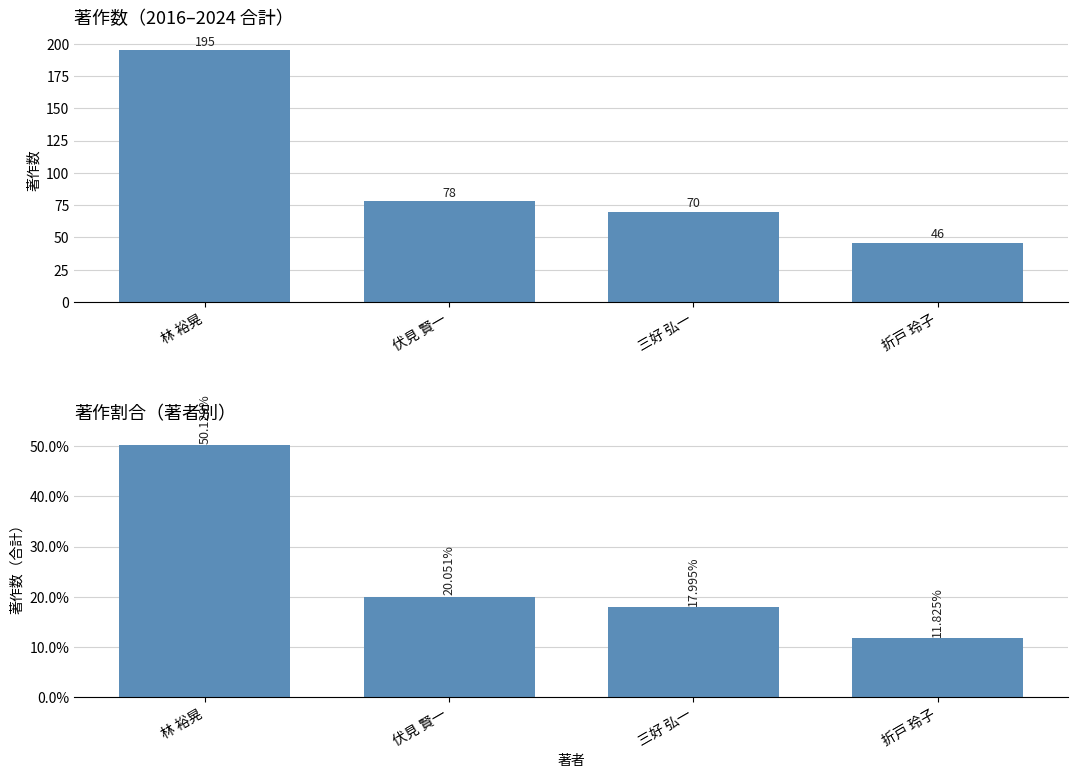

Between 林 裕晃 and 伏見 賢一, which is larger?

林 裕晃